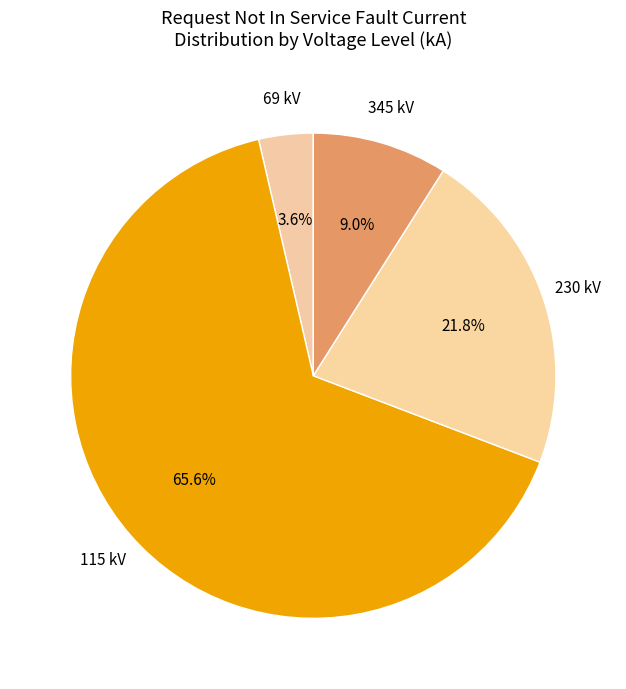

Count the number of slices in the pie.

4